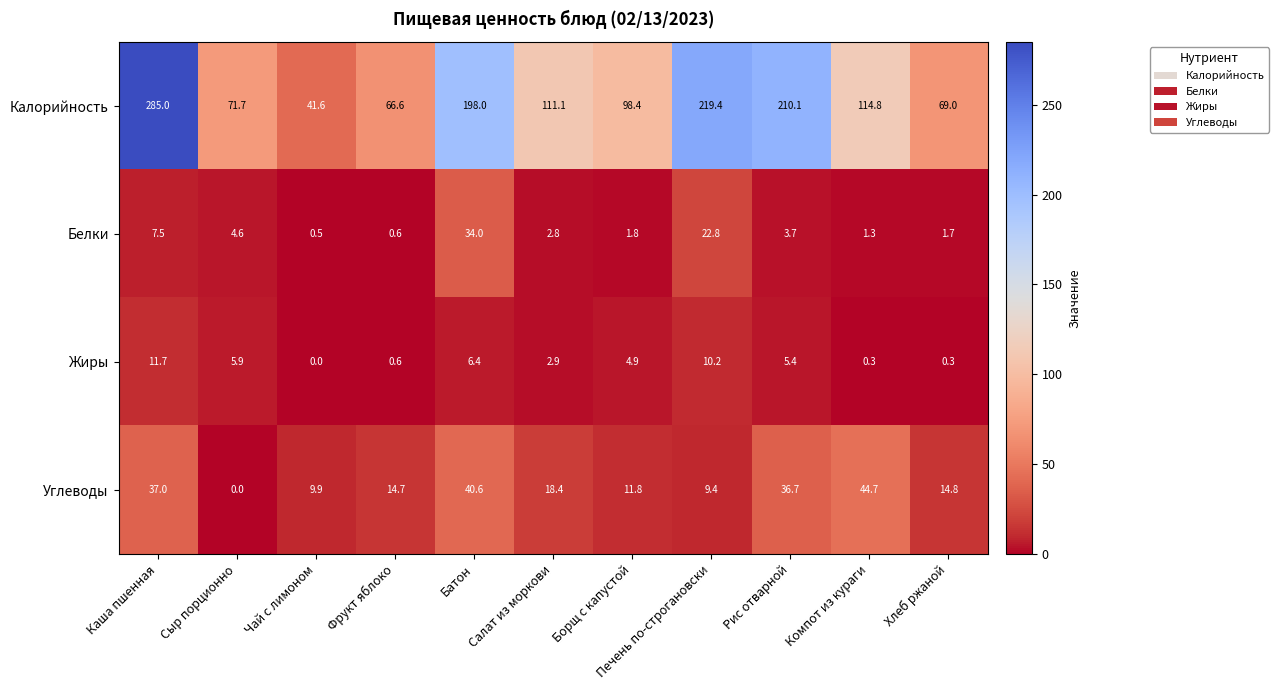

Rank the series at Сыр порционно from lowest to highest value.

Углеводы, Белки, Жиры, Калорийность